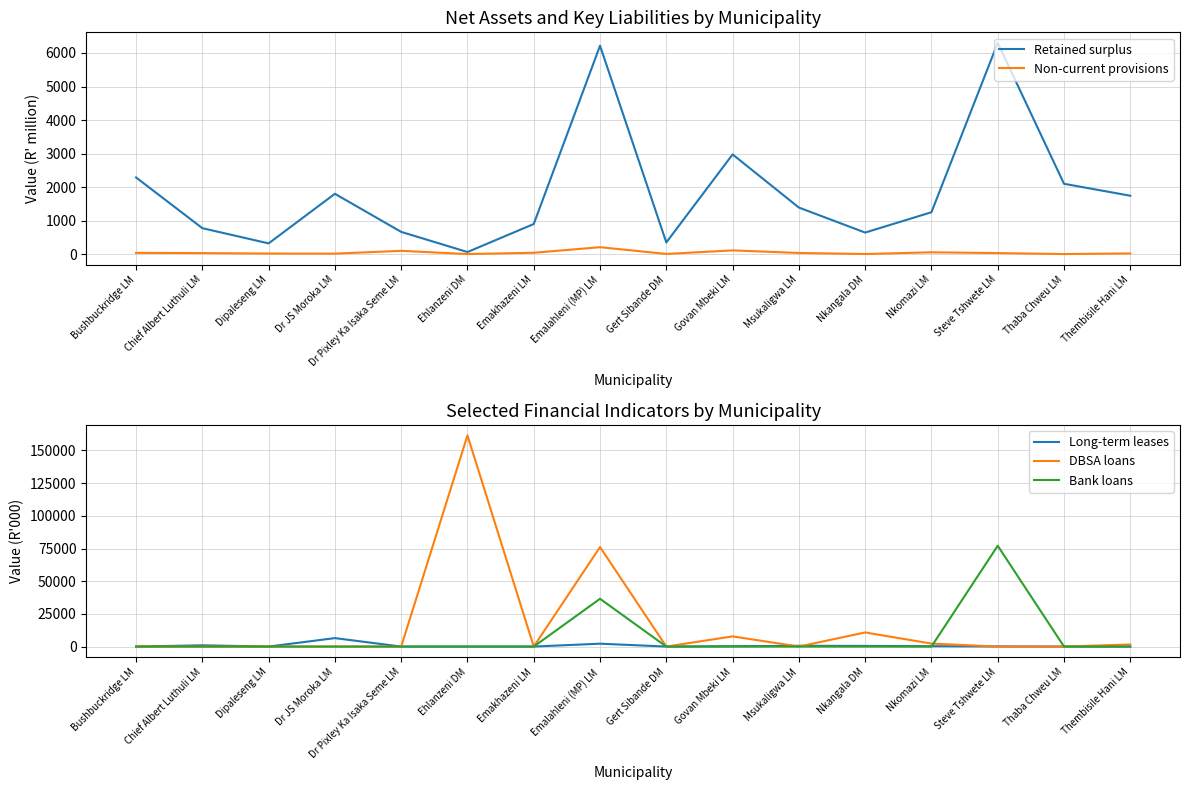

What position from the right is Ehlanzeni DM?

11